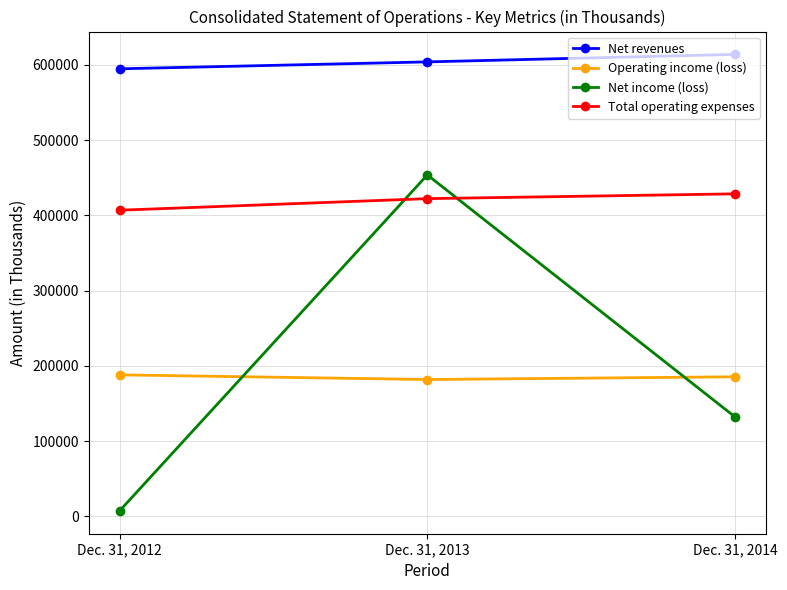

What is the difference between the highest and lowest values at Dec. 31, 2013?

422293